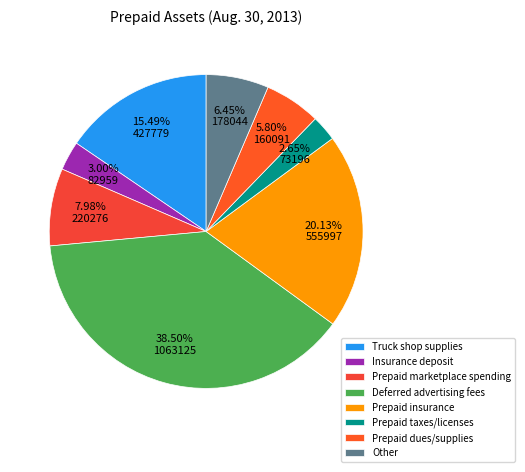

To the nearest percent, what is the difference between the Deferred advertising fees and Other slice percentages?

32%